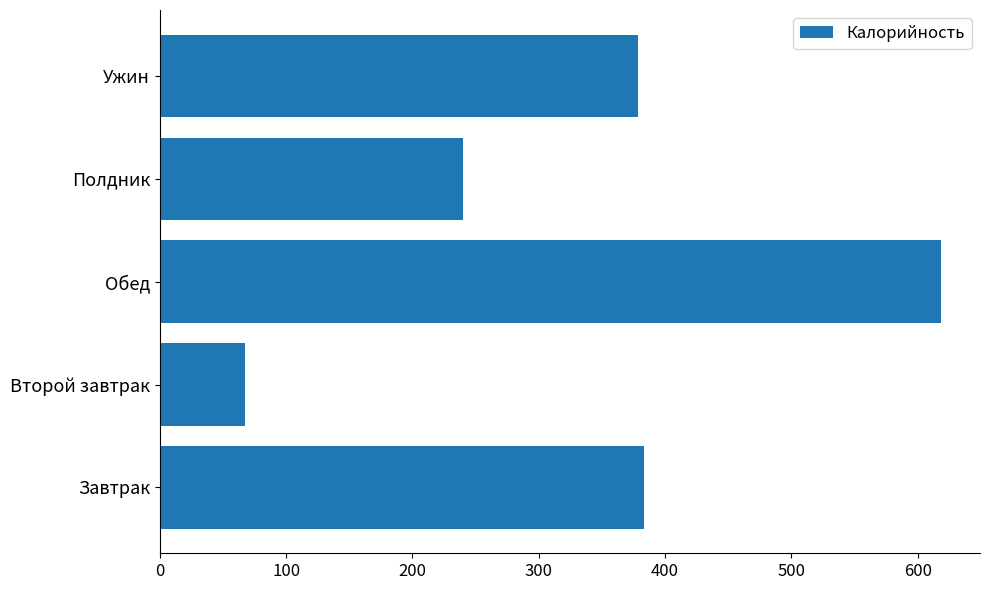

True or false: the data shows 353.6 at Полдник.

False